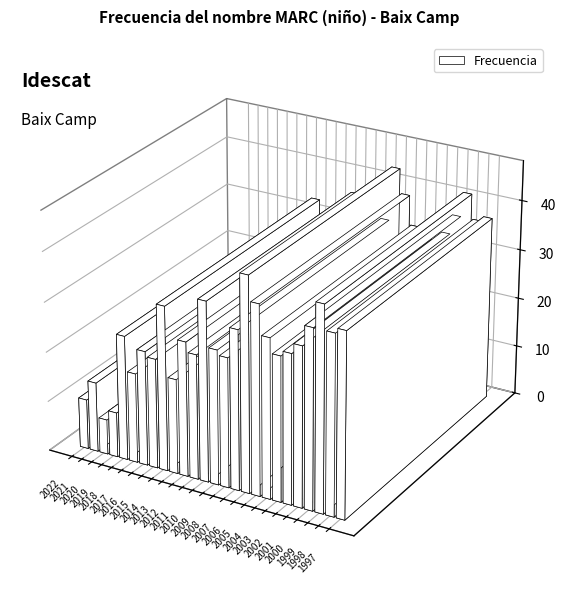

Is it true that the value at 2008 is 26?

True